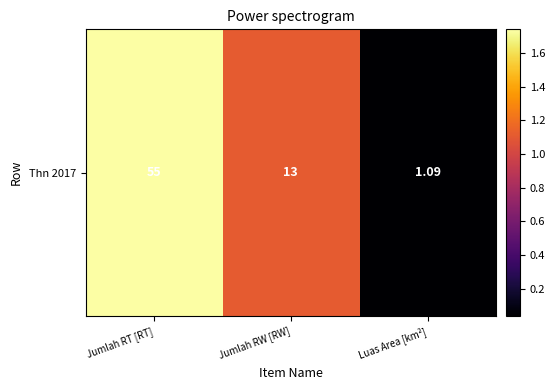

At which category does the chart reach its peak across all series?

Jumlah RT [RT]